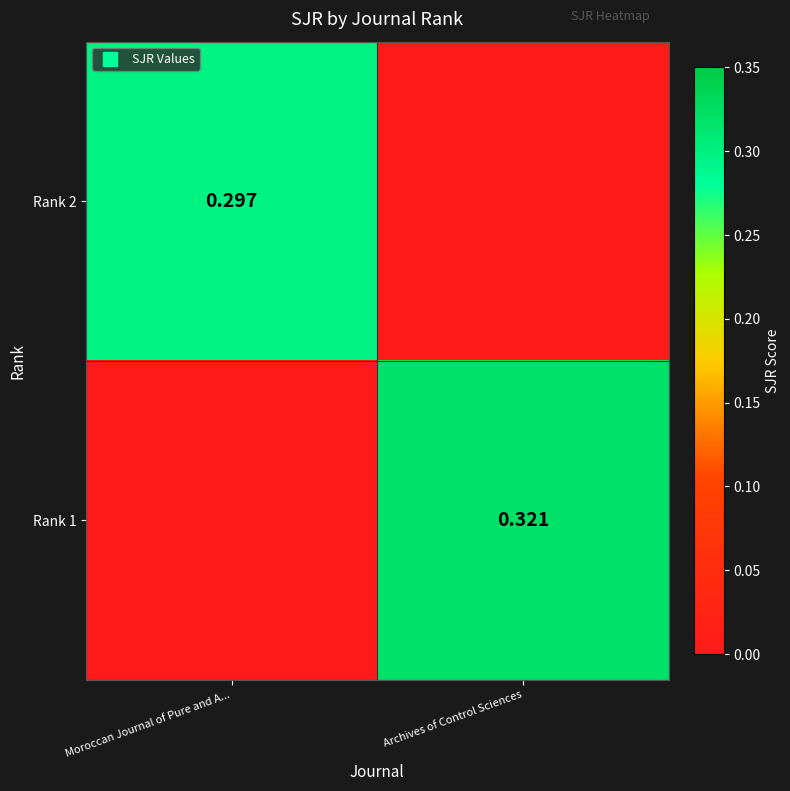

How many distinct data groups are displayed?

2